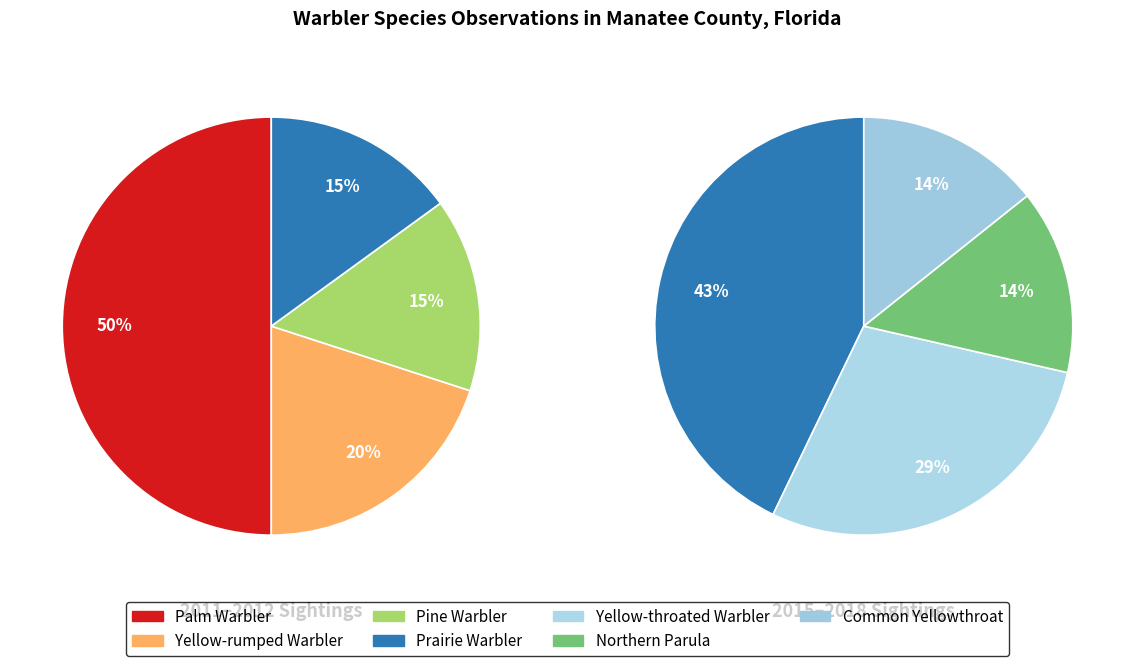

How many segments does this pie chart have?

7